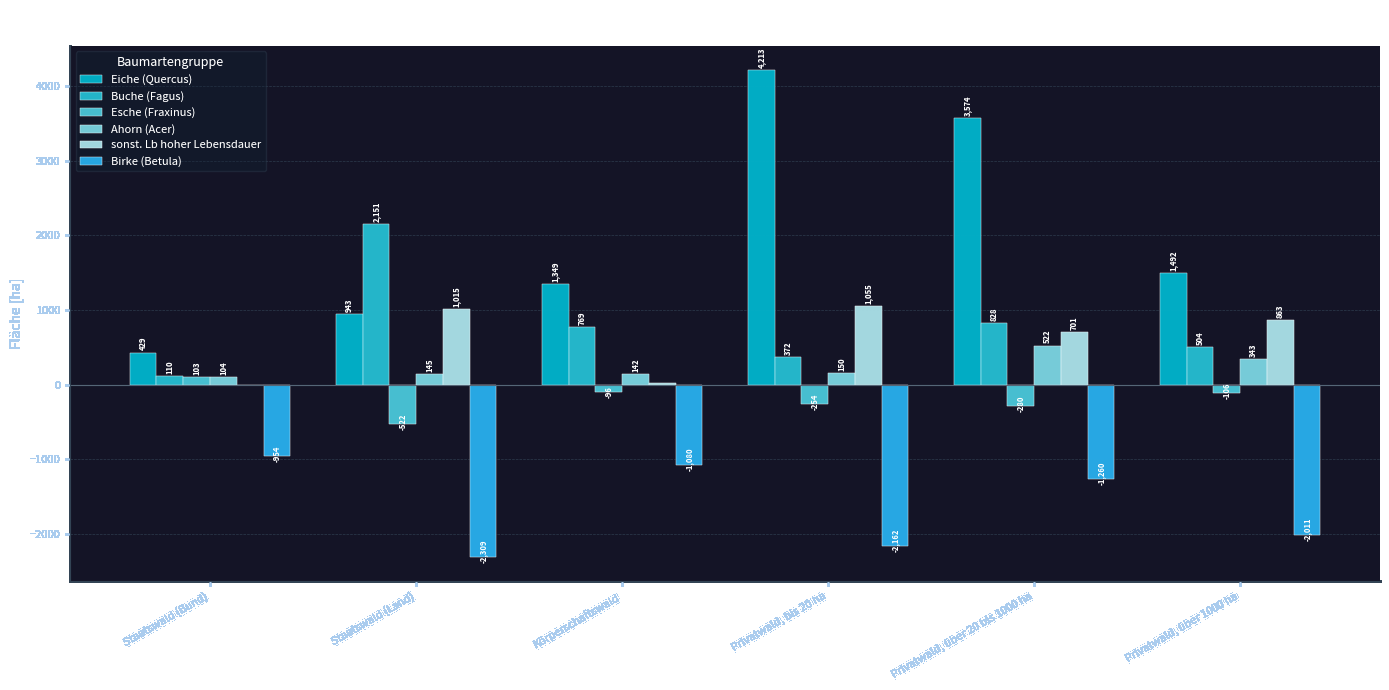

How many series are shown in this chart?

6